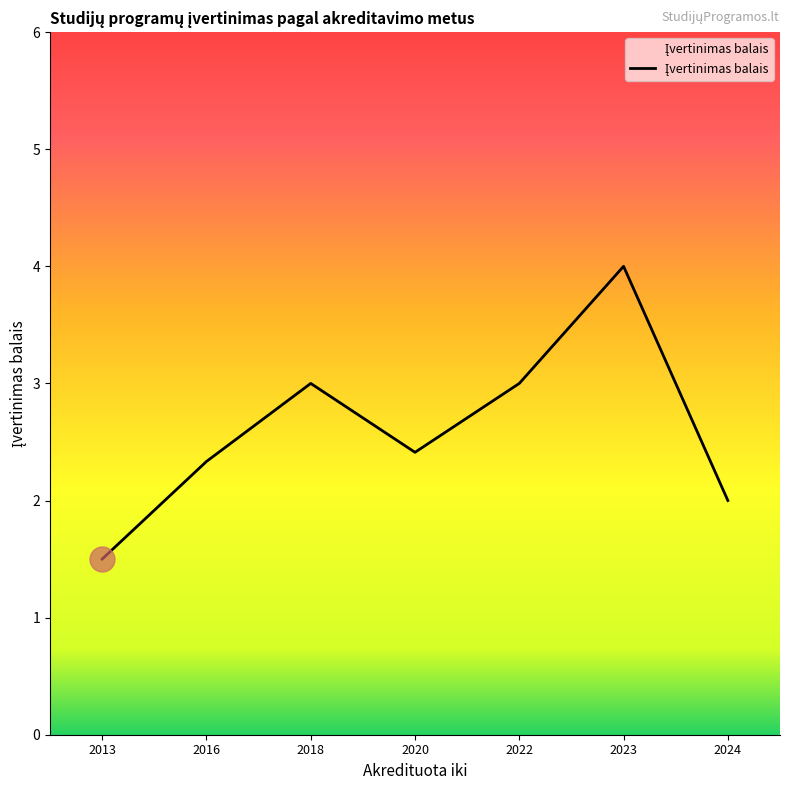

Reading left to right, transcribe all the data shown in this chart.

1.5	2.3	3.0	2.4	3.0	4.0	2.0